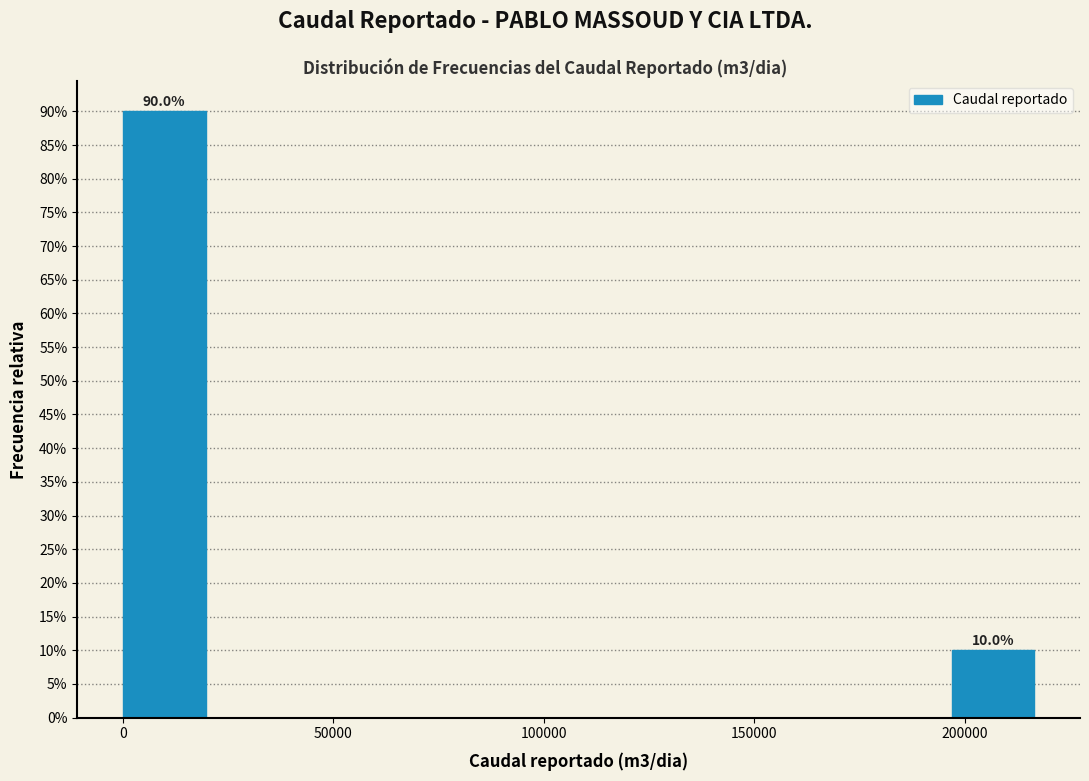

Over which range of the x-axis is the bar tallest?

0 to 20000